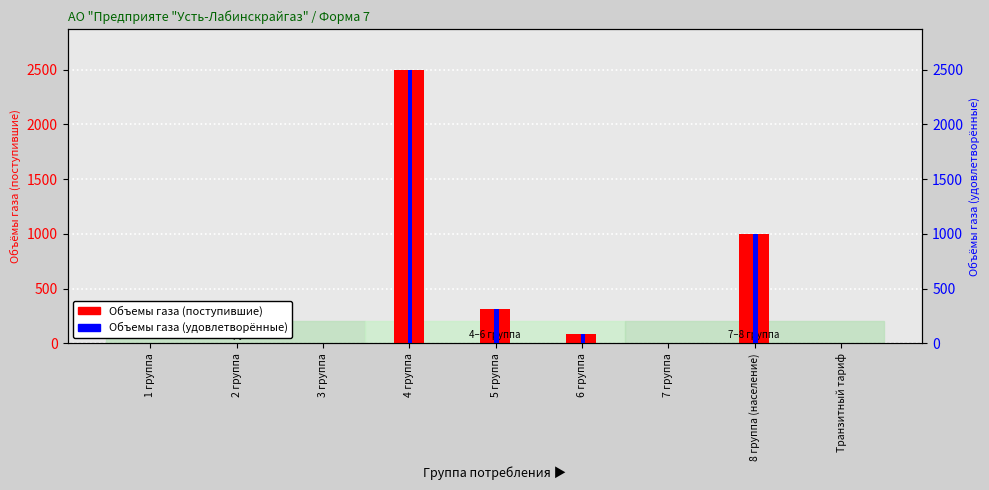

What is the total value across all series at 4 группа?

4991.8